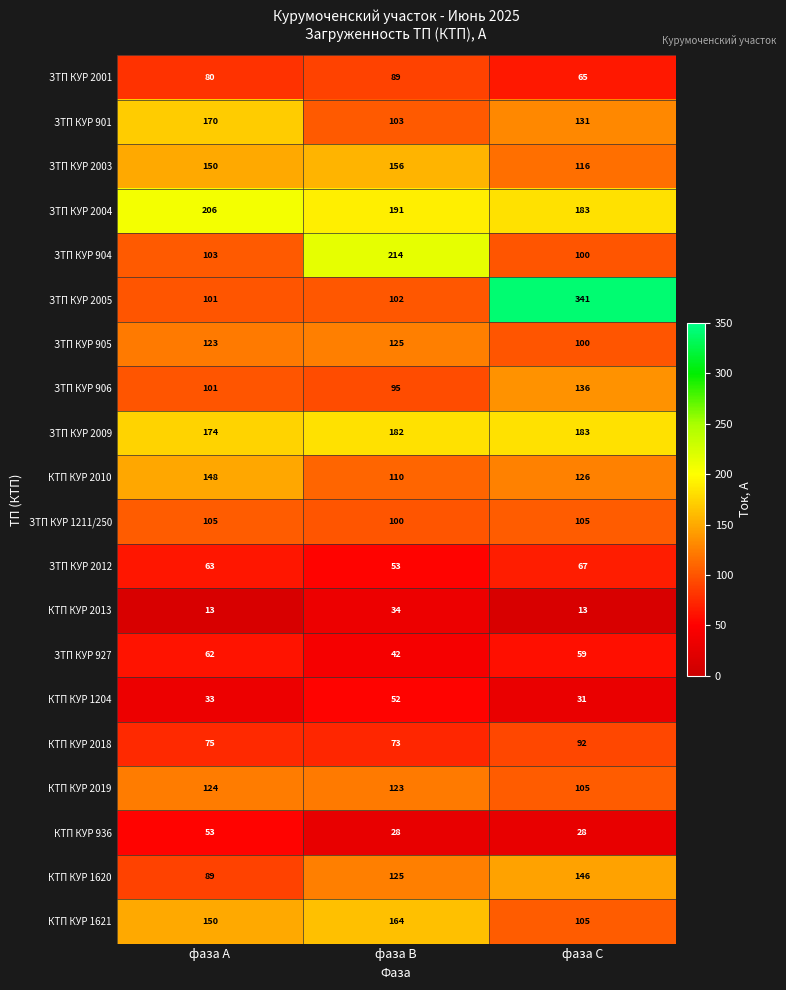

How many data points does each series have?

3